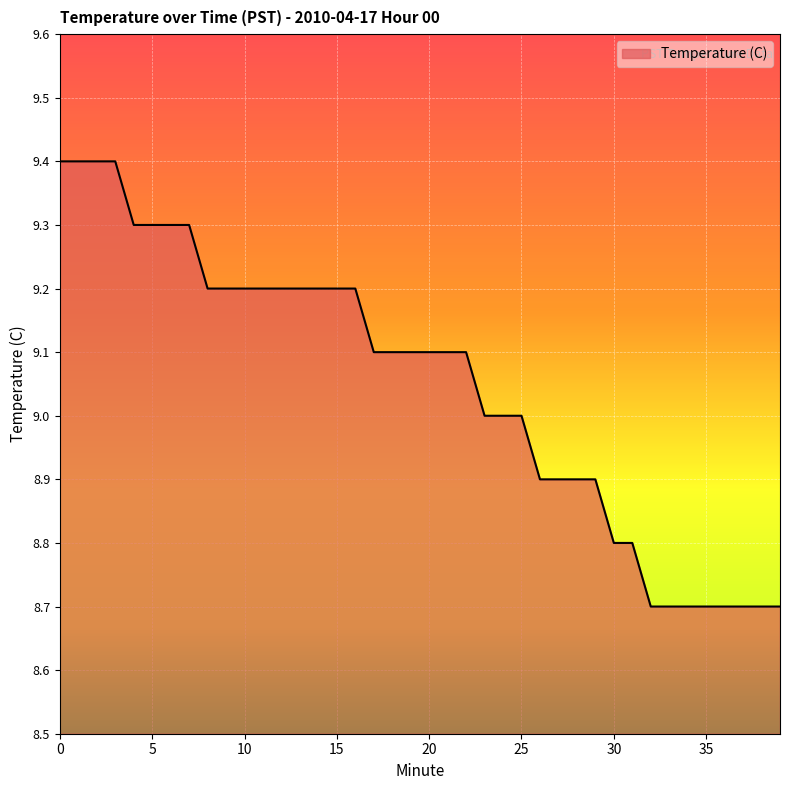

What is the difference between the maximum and minimum values?

0.7